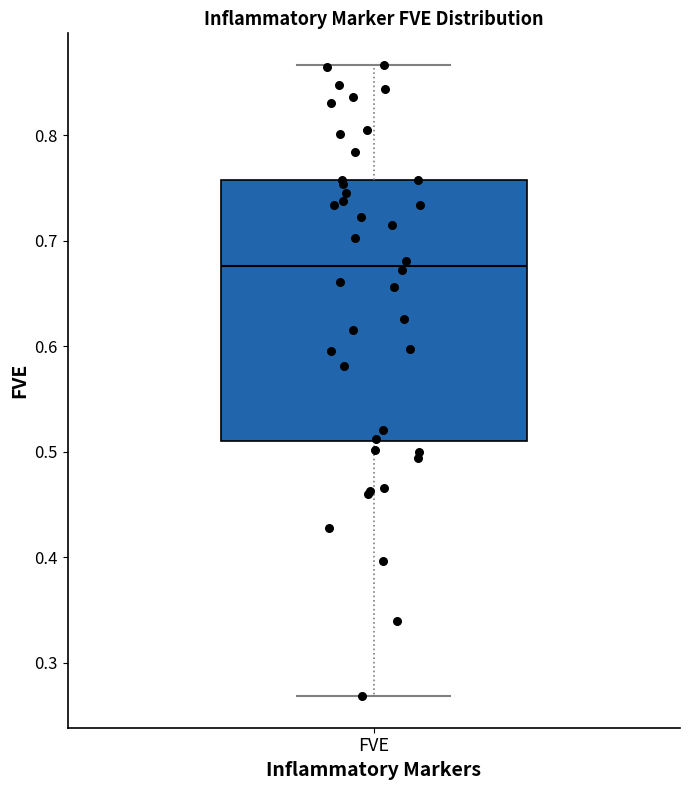

Transcribe this box plot: give where the median line is, the range the box spans, and where the two whiskers end, as read against the y-axis. The values are not printed on the chart, so give them approximately, as read against the axis.

median 0.68, box 0.51 to 0.76, whiskers 0.27 to 0.87